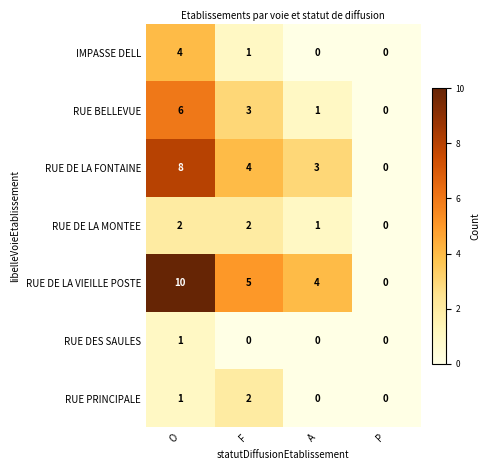

Which series has the largest total across all categories?

RUE DE LA VIEILLE POSTE